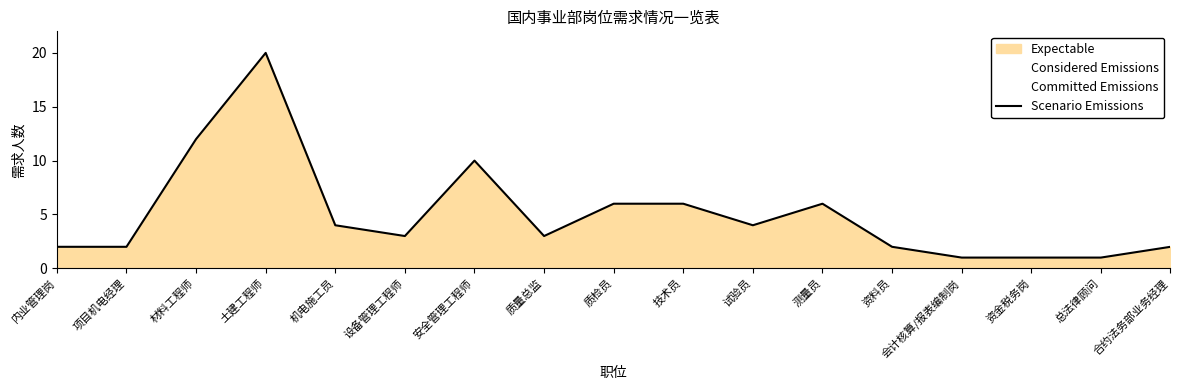

What is the value of the 13th point from the left?

2